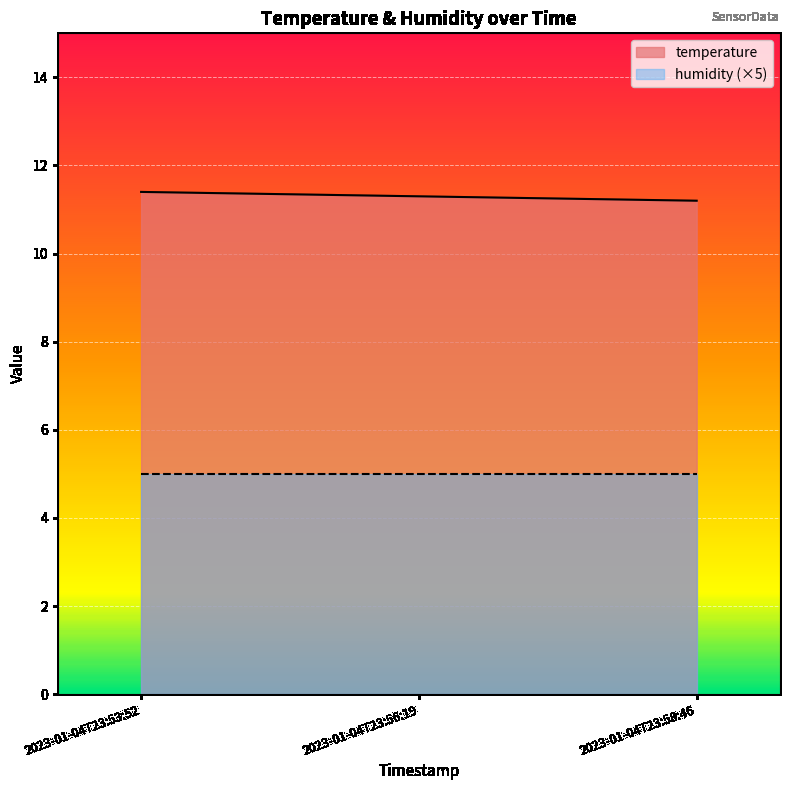

How many lines are shown in the chart?

2